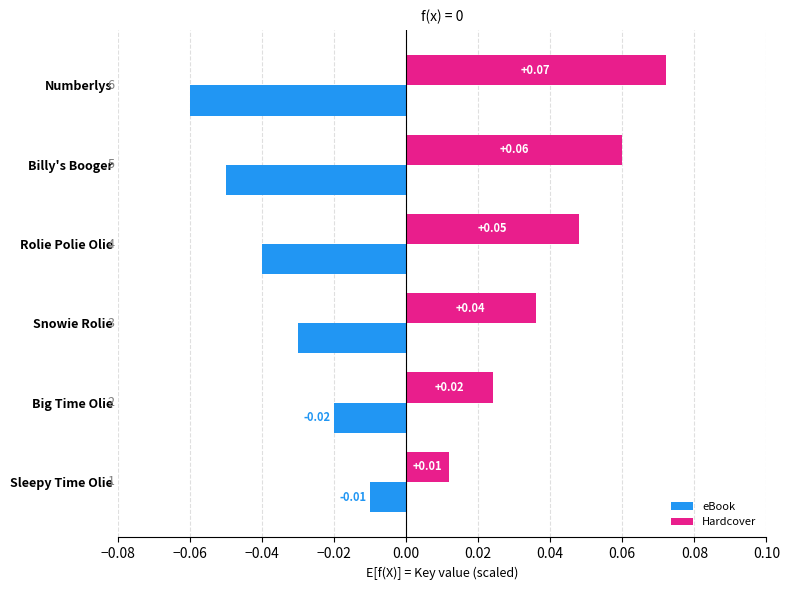

At which label does eBook reach its minimum?

Numberlys